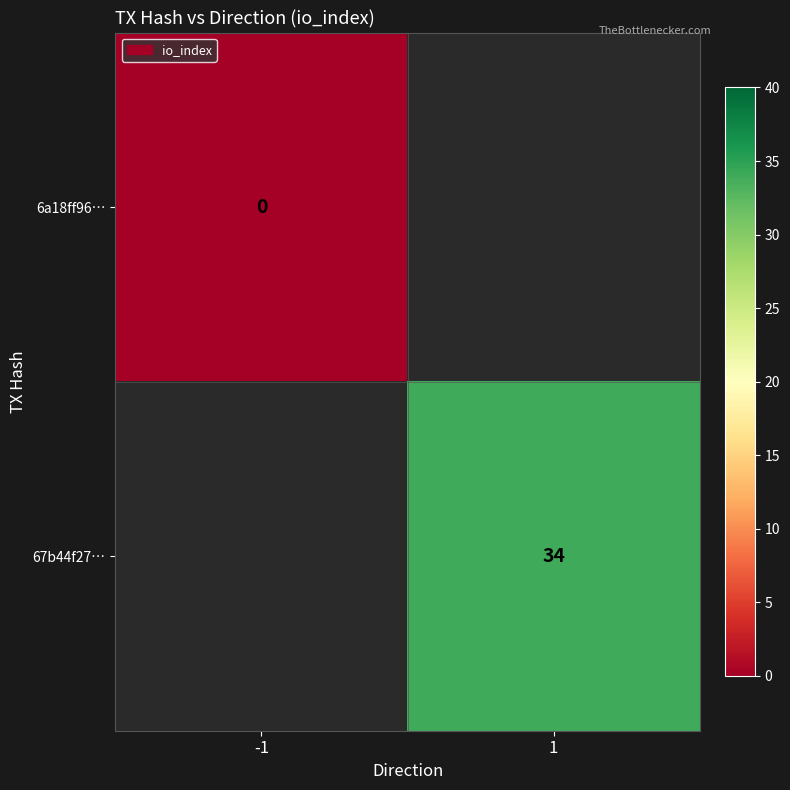

True or false: 67b44f27… has a value of 46 at 1.

False